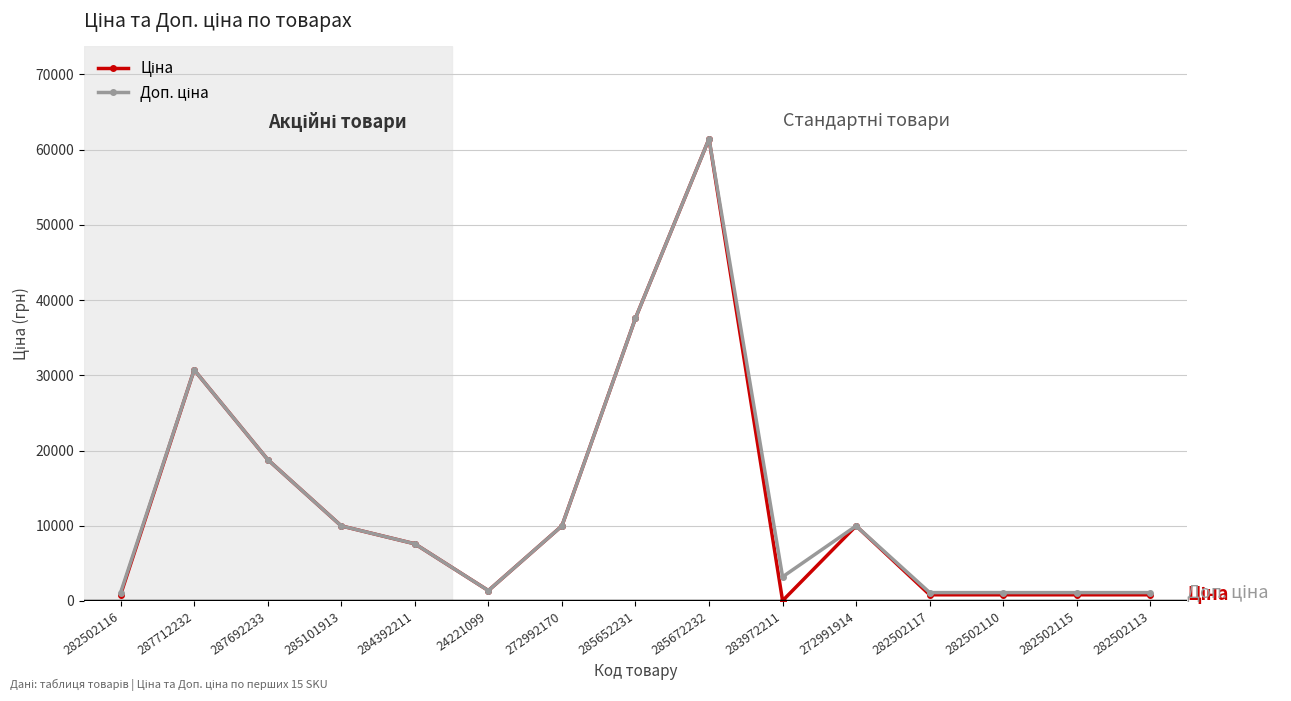

At which category is the sum across all series the highest?

285672232